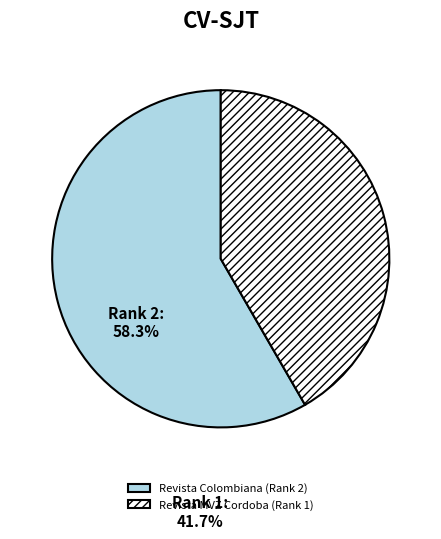

Is there any slice that represents more than half of the pie?

Yes